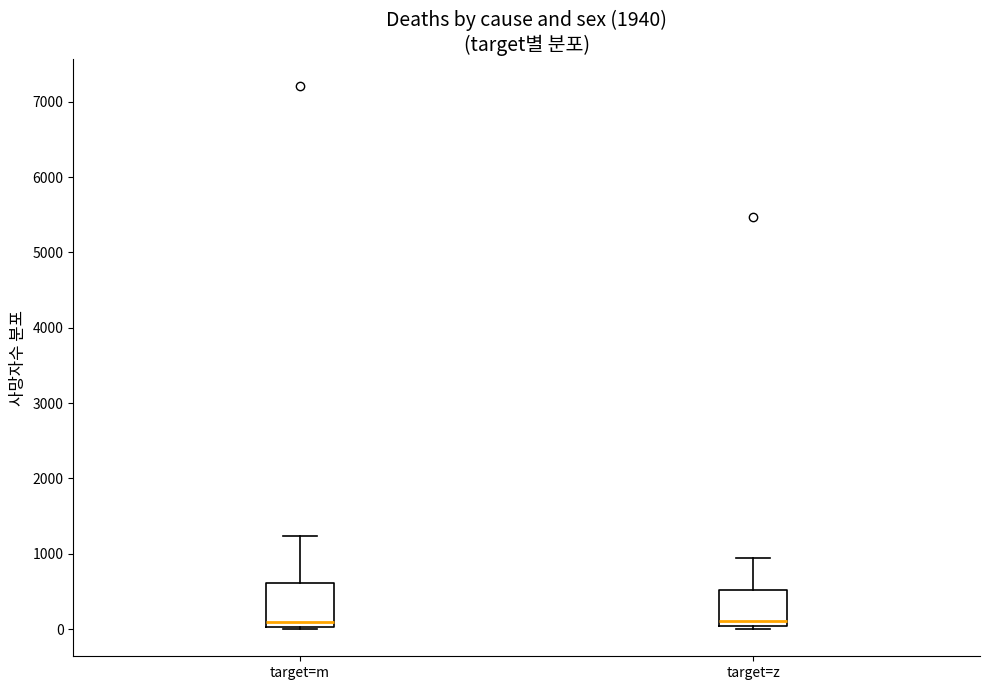

Where does the median line of the box for target=m sit on the y-axis? The values are not printed on the chart, so give them approximately, as read against the axis.

100